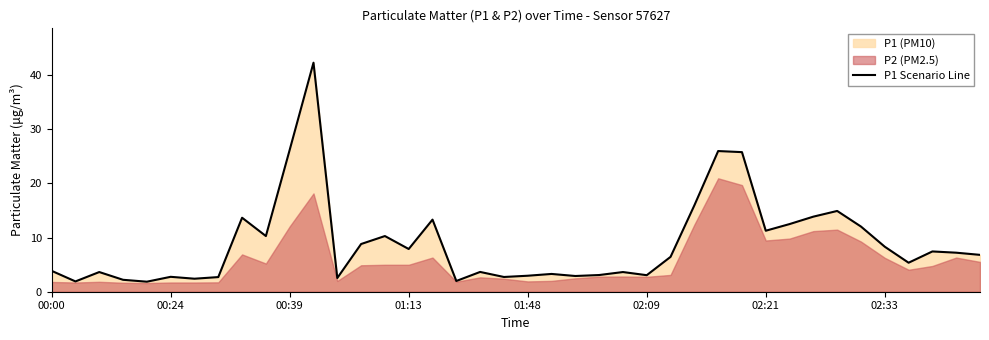

Is it true that P1 Scenario Line equals 11.2 at 02:21?

True